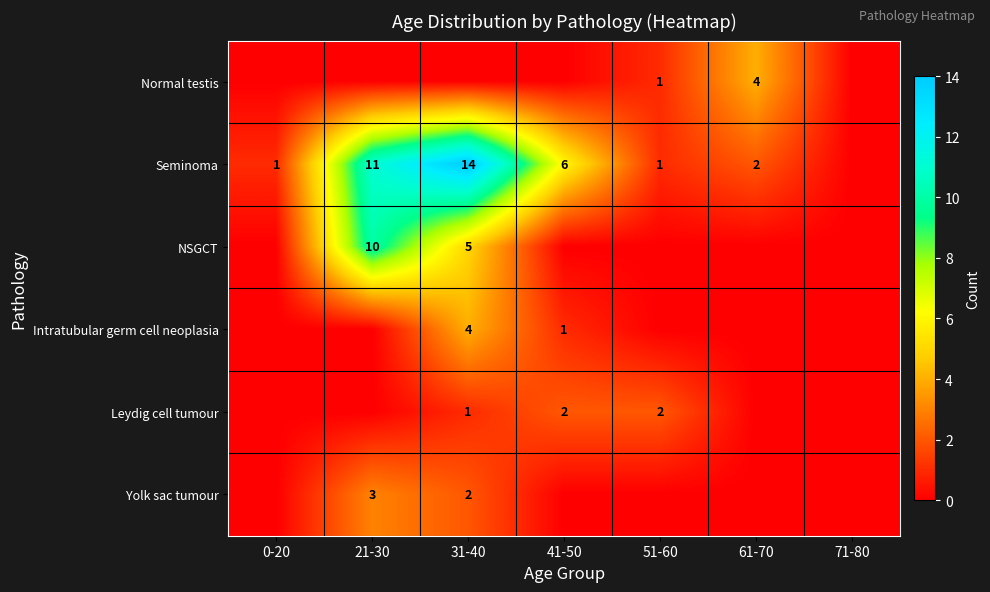

The value of NSGCT at 21-30 is 10. True or false?

True